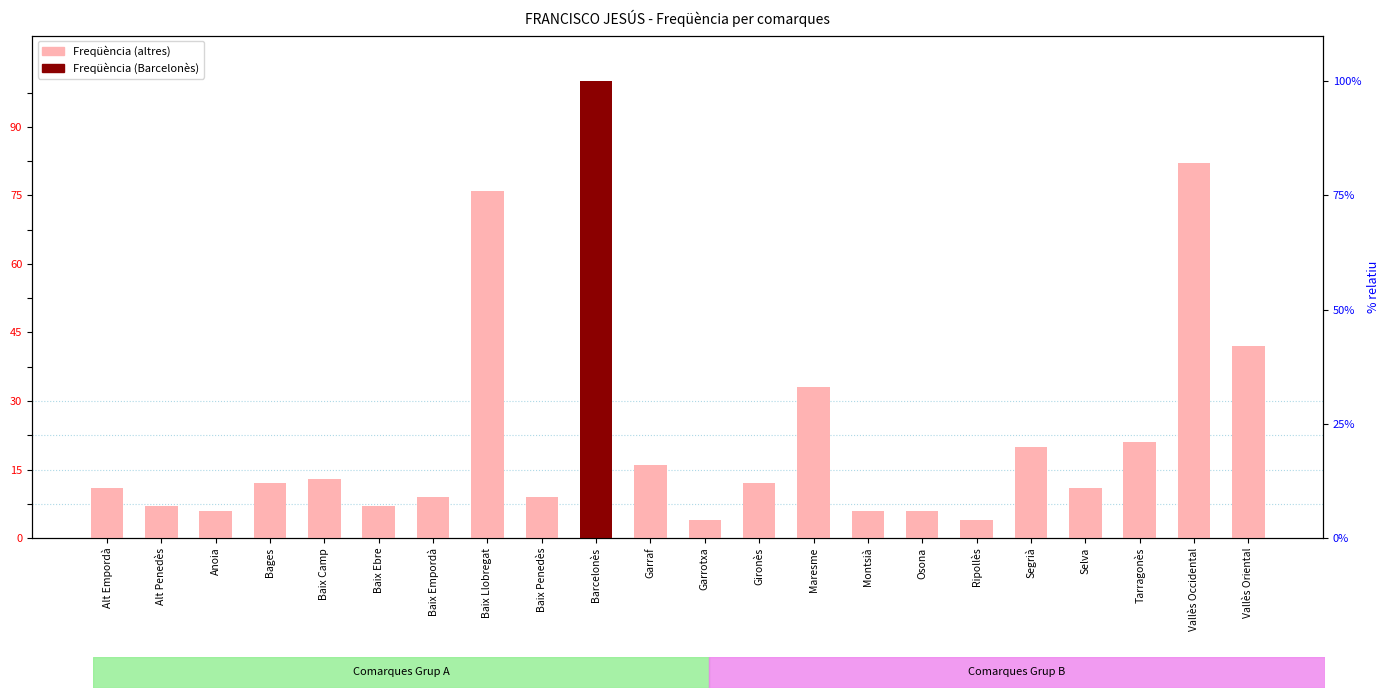

Rank the categories by value from lowest to highest.

Garrotxa, Ripollès, Anoia, Montsià, Osona, Alt Penedès, Baix Ebre, Baix Empordà, Baix Penedès, Alt Empordà, Selva, Bages, Gironès, Baix Camp, Garraf, Segrià, Tarragonès, Maresme, Vallès Oriental, Baix Llobregat, Vallès Occidental, Barcelonès